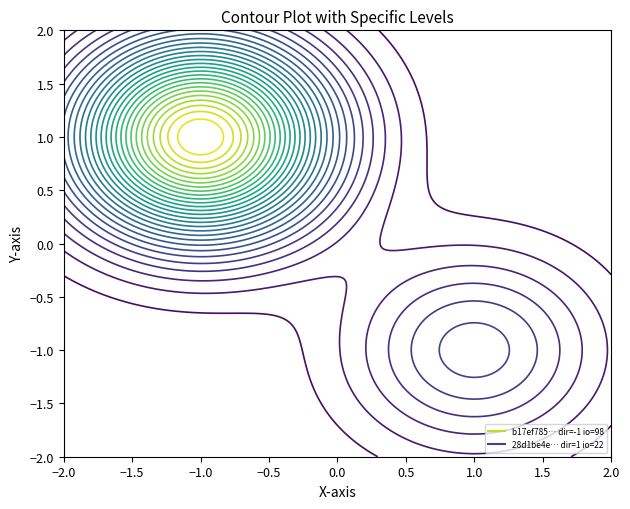

The value of b17ef785d473481393f6a6424443e0b8130739d at io_index is 98. True or false?

True